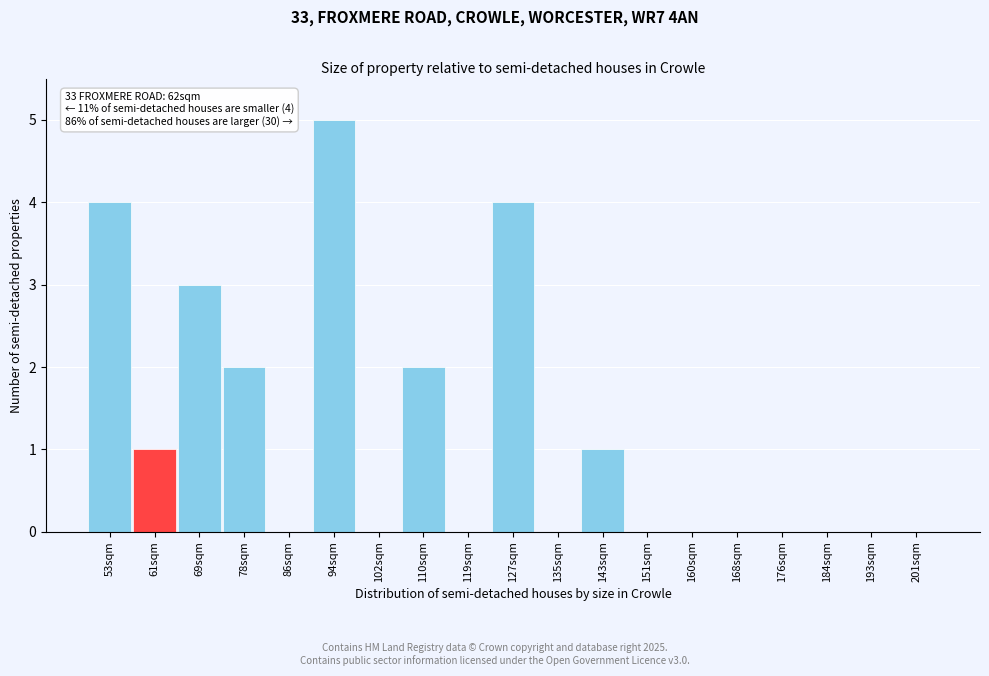

Reading right to left, extract all data points from this chart.

201sqm=0	193sqm=0	184sqm=0	176sqm=0	168sqm=0	160sqm=0	151sqm=0	143sqm=1	135sqm=0	127sqm=4	119sqm=0	110sqm=2	102sqm=0	94sqm=5	86sqm=0	78sqm=2	69sqm=3	61sqm=1	53sqm=4